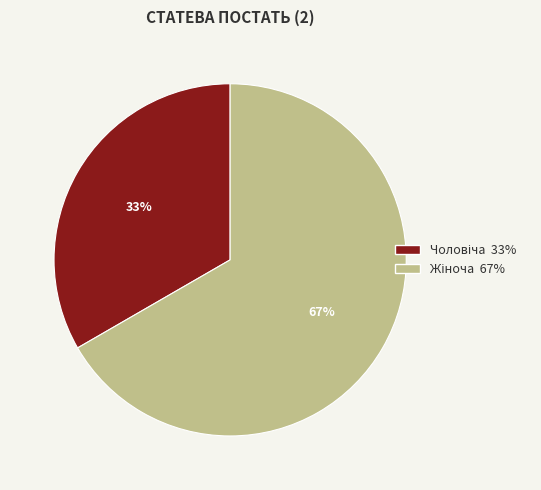

How many slices are in this pie chart?

2